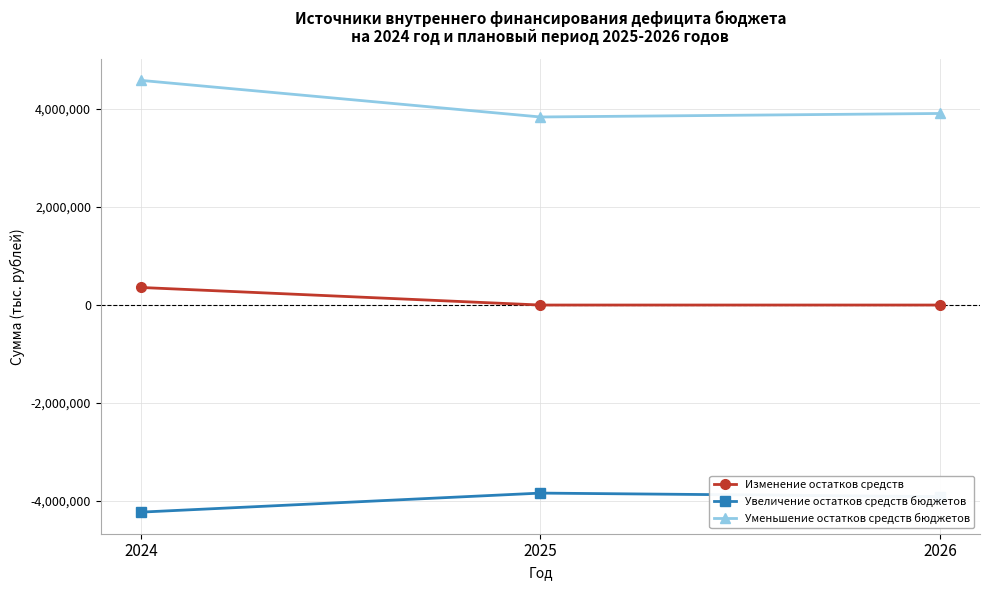

Rank the series by their average value, from lowest to highest.

Увеличение остатков средств бюджетов, Изменение остатков средств, Уменьшение остатков средств бюджетов